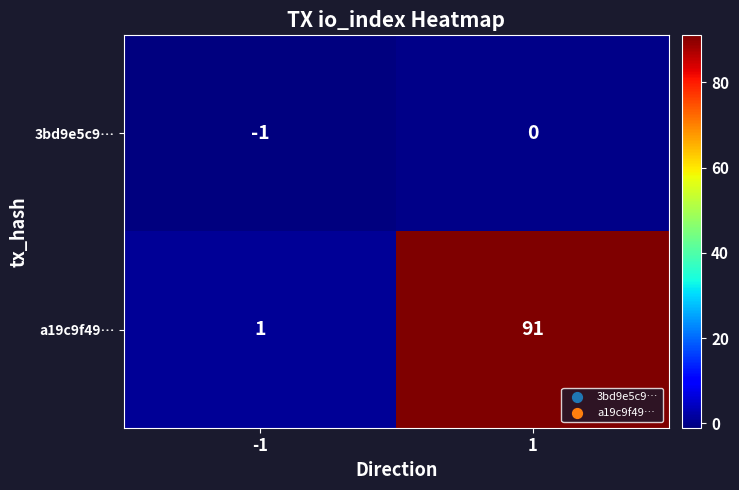

Read the a19c9f49… value at 1.

91